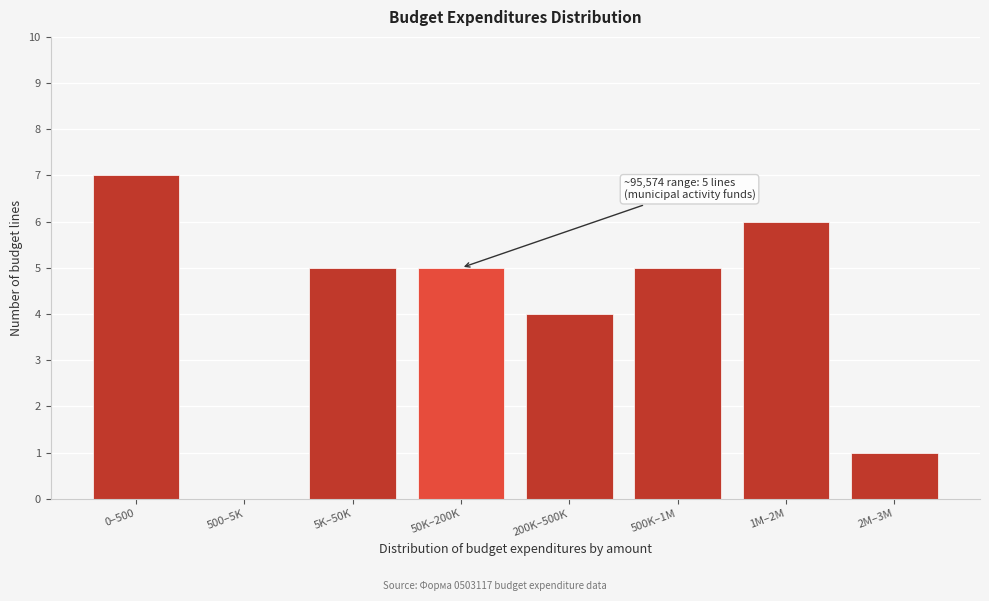

Reading right to left, list all the values displayed in this chart.

2M–3M=1	1M–2M=6	500K–1M=5	200K–500K=4	50K–200K=5	5K–50K=5	500–5K=0	0–500=7